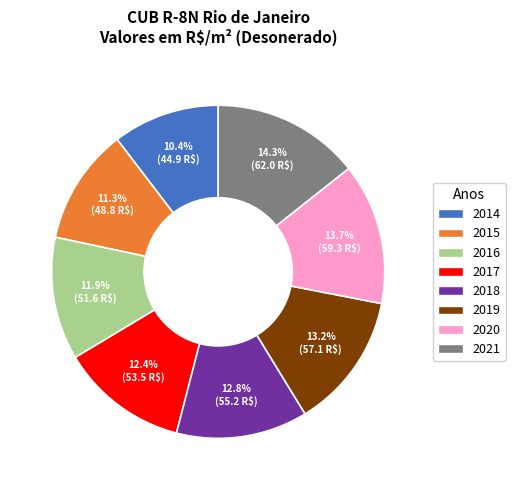

To the nearest percent, what is the difference between the largest and smallest slice percentages?

4%